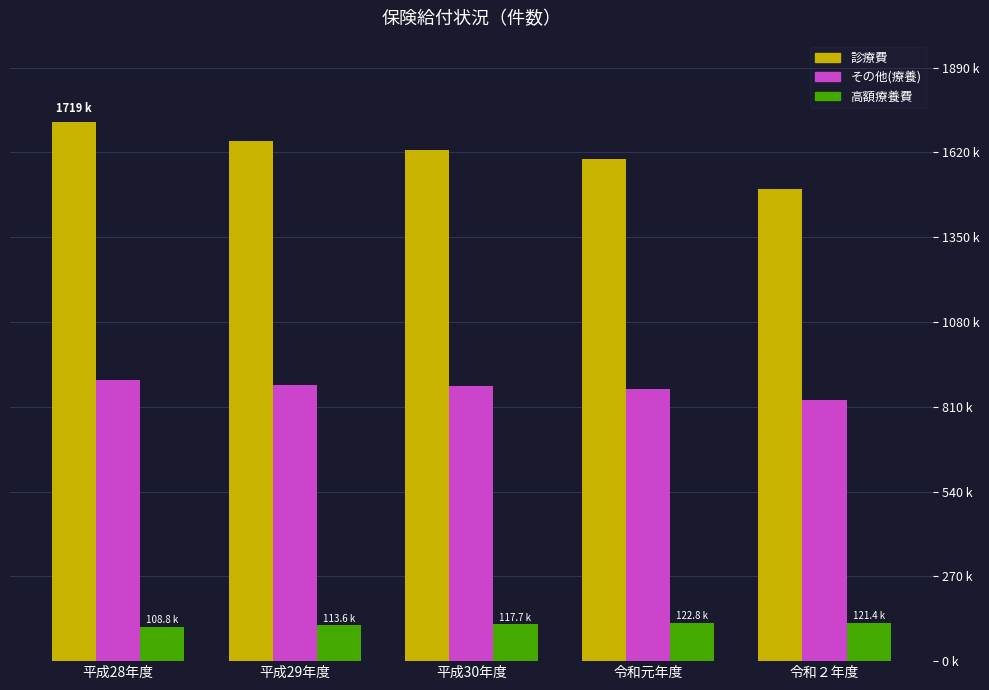

Does the chart contain stacked bars?

No